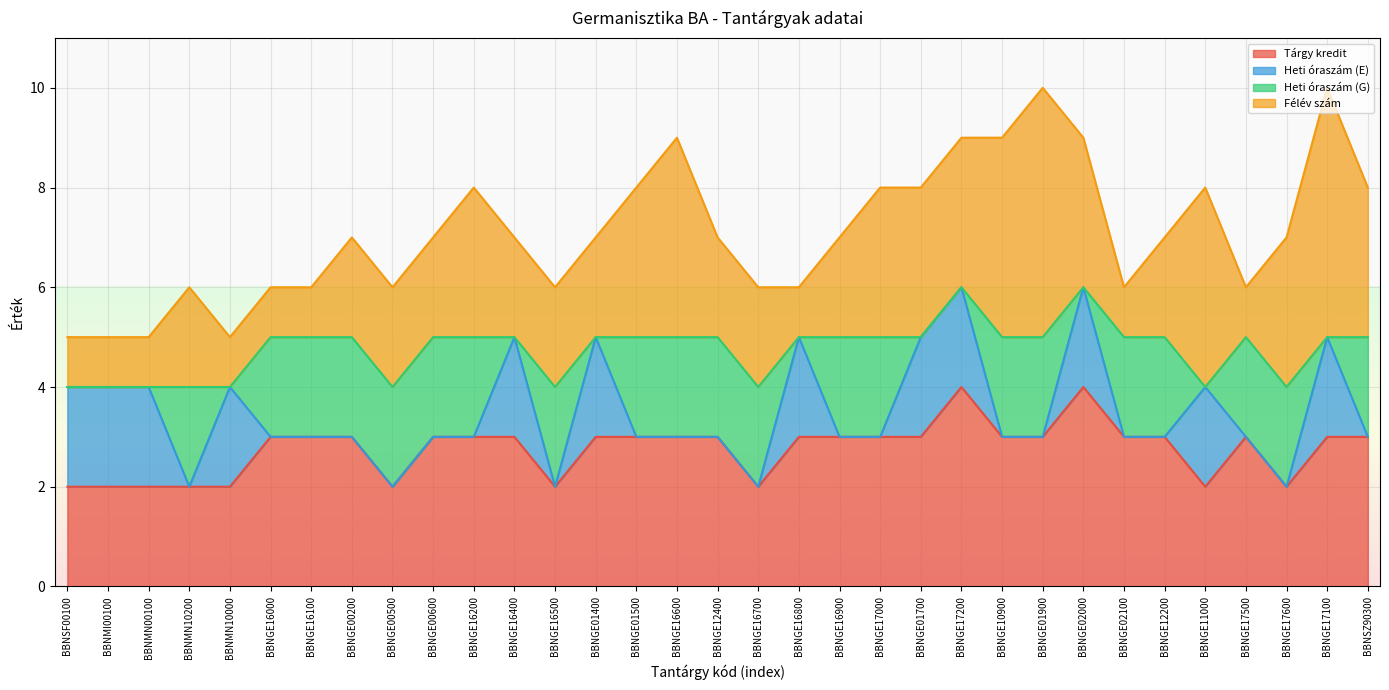

True or false: Heti óraszám (G) and Heti óraszám (E) cross at least once.

True